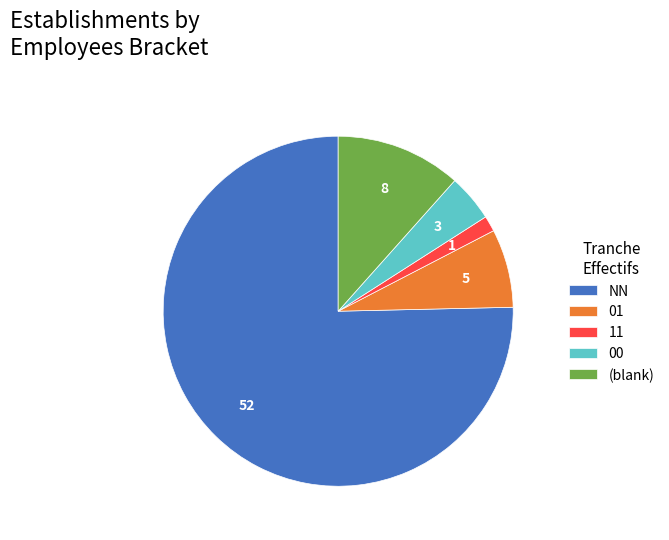

Do NN and 11 together represent more than half of the pie?

Yes